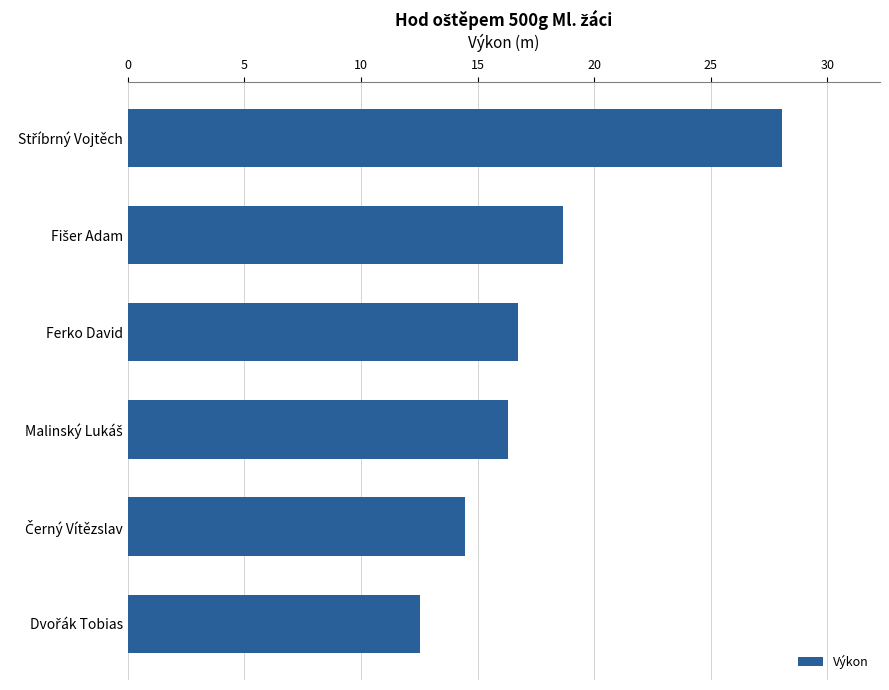

What position from the bottom is Ferko David?

4